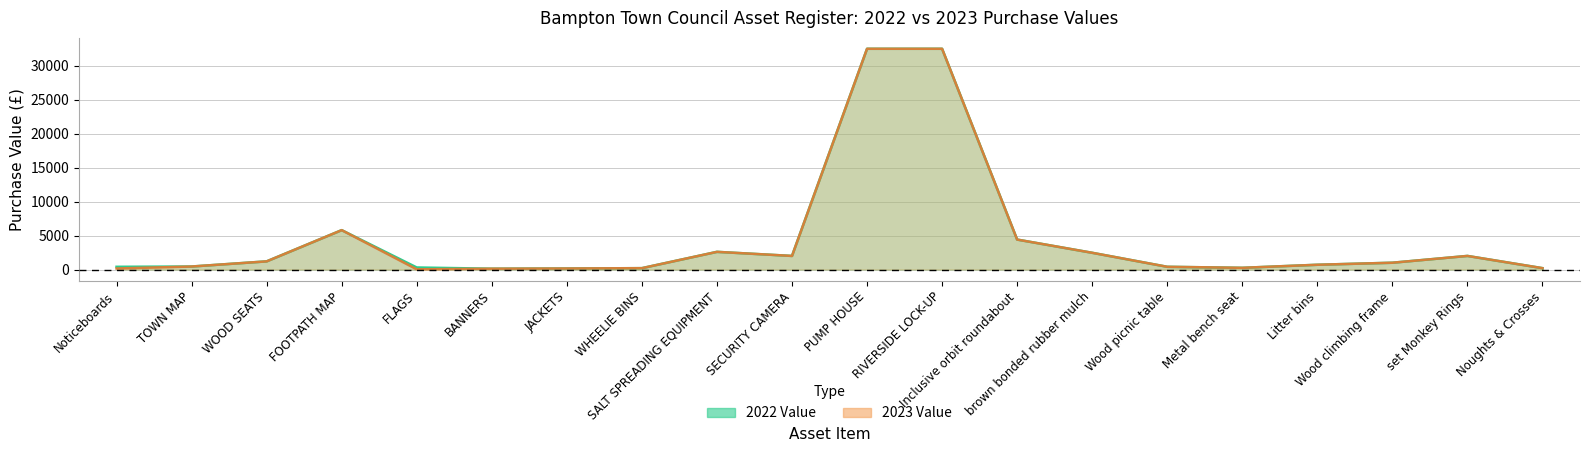

Rank the series at Noticeboards from lowest to highest value.

2023 Value, 2022 Value